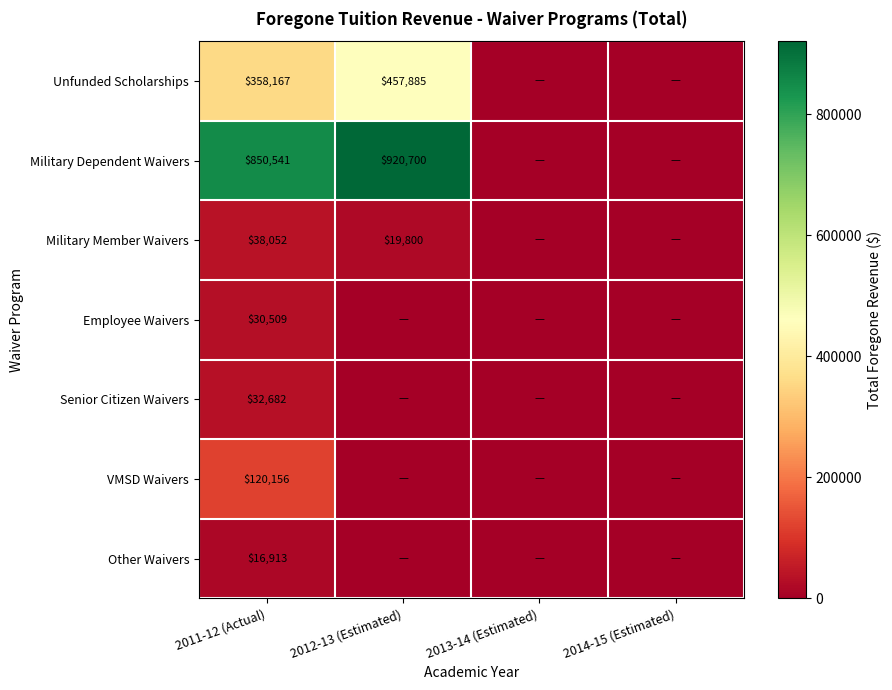

At which category is the sum across all series the highest?

2011-12 (Actual)